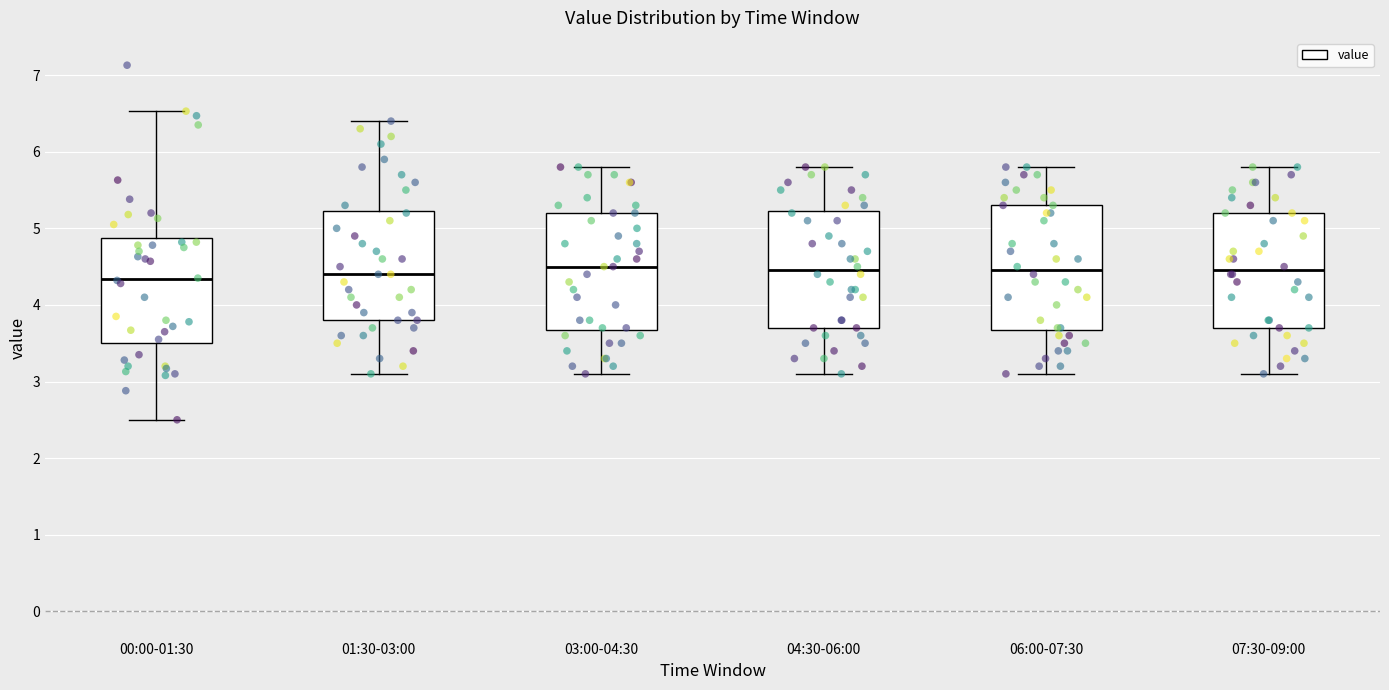

Where is the lower edge of the box for 03:00-04:30 on the y-axis? The values are not printed on the chart, so give them approximately, as read against the axis.

3.7